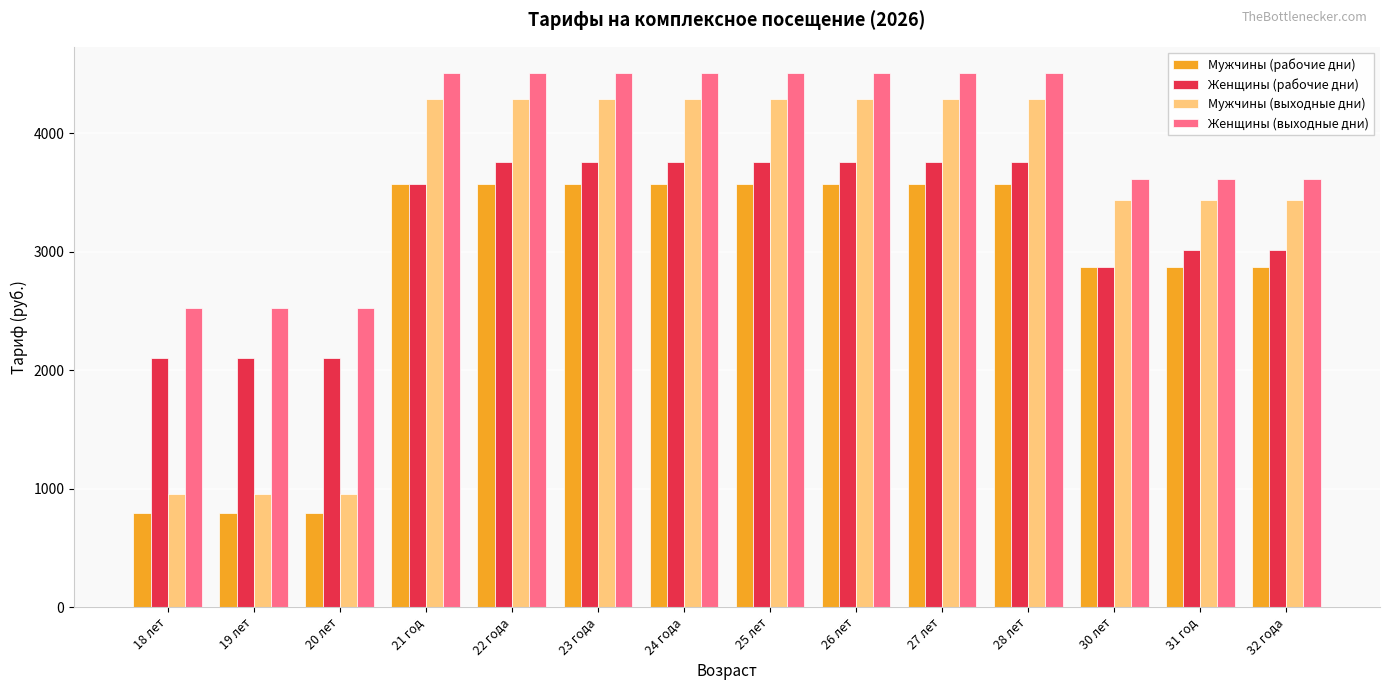

True or false: Мужчины (рабочие дни) has a value of 1174 at 18 лет.

False